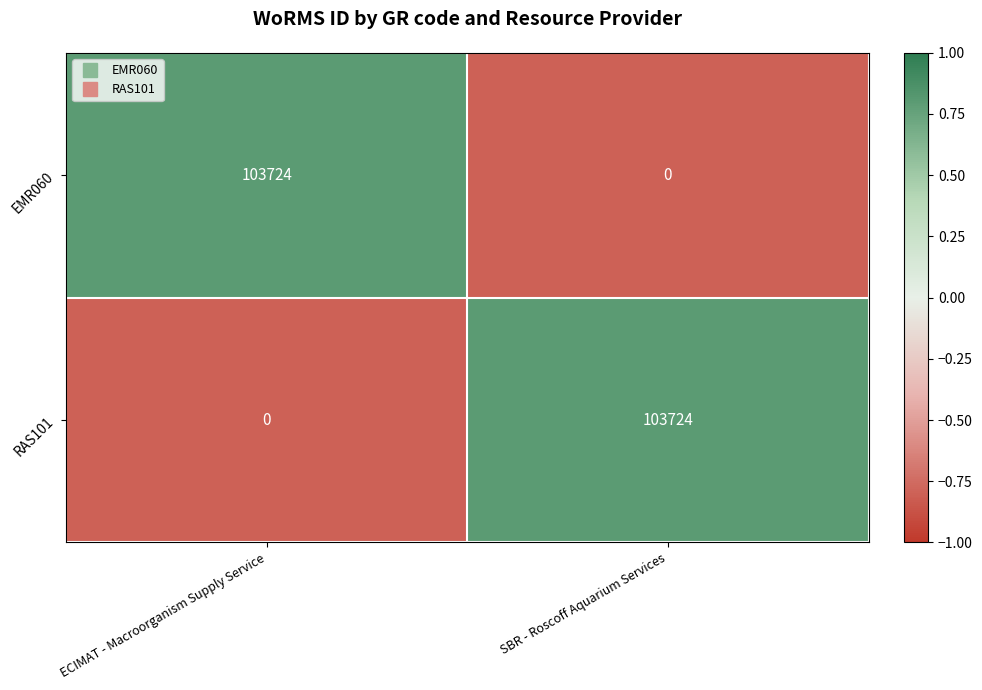

Where is RAS101 nearest to the value 51862?

ECIMAT - Macroorganism Supply Service